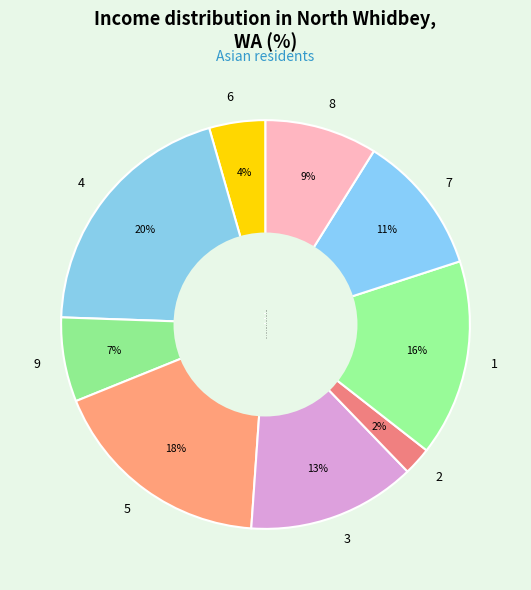

Is it true that 9 is 7% of the pie?

True